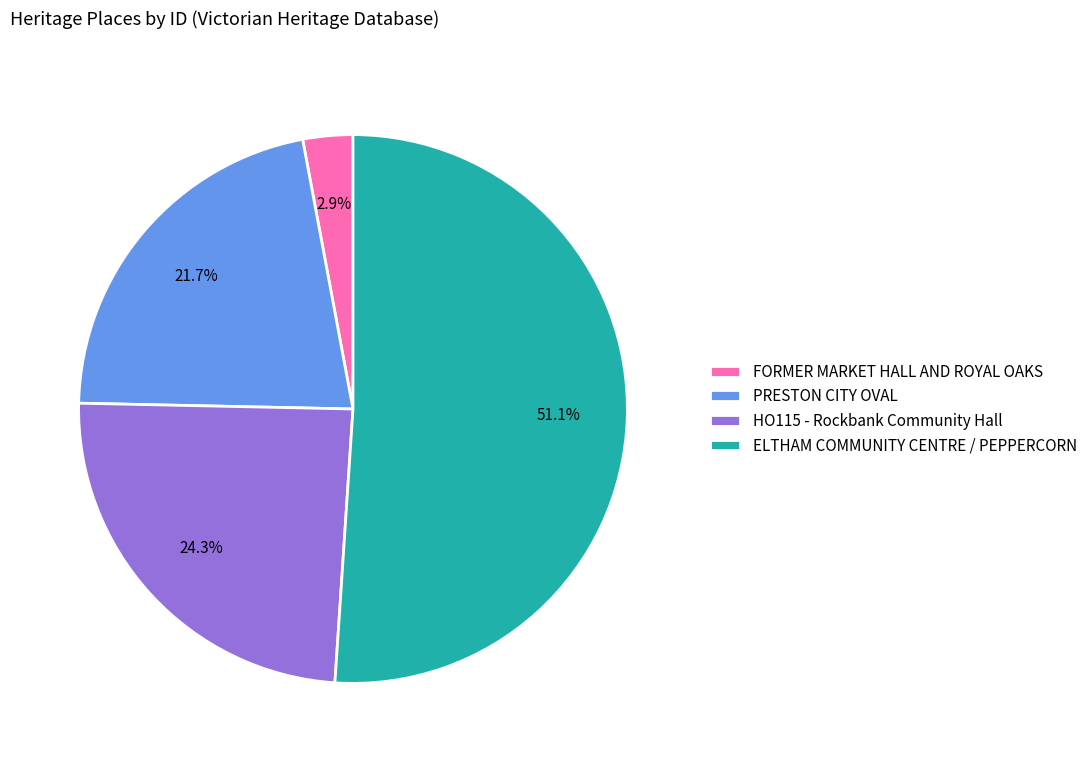

To the nearest percent, what percentage of the pie is ELTHAM COMMUNITY CENTRE / PEPPERCORN?

51%